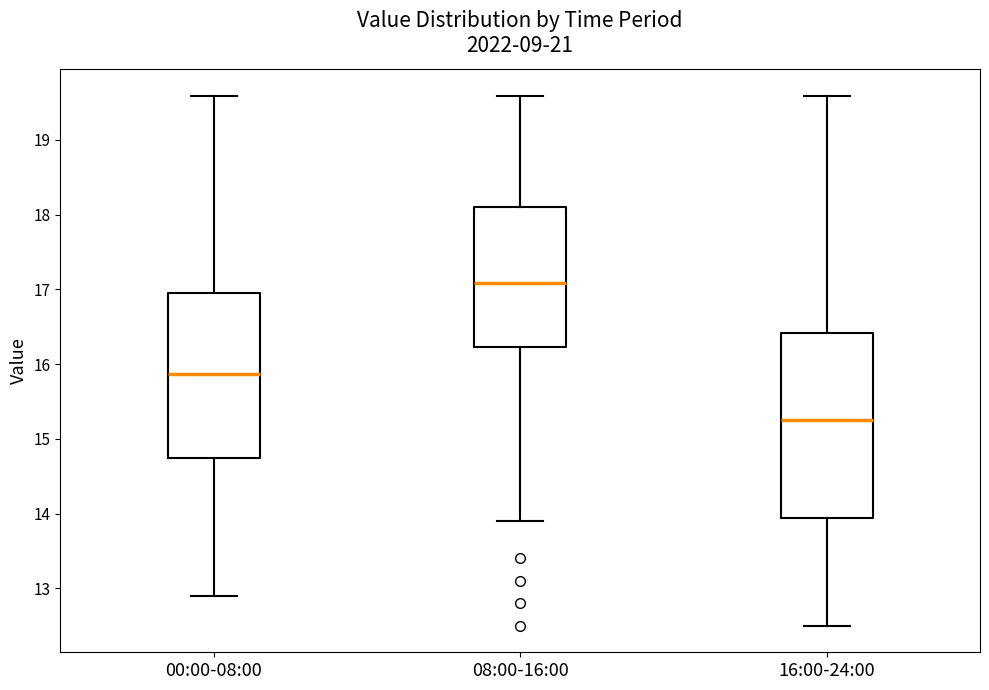

Reading left to right, read every box against the y-axis: the position of its median line, the range the box covers, and the ends of its whiskers. The values are not printed on the chart, so give them approximately, as read against the axis.

00:00-08:00: median 15.9, box 14.7 to 16.9, whiskers 12.9 to 19.6
08:00-16:00: median 17.1, box 16.2 to 18.1, whiskers 13.9 to 19.6
16:00-24:00: median 15.3, box 13.9 to 16.4, whiskers 12.5 to 19.6